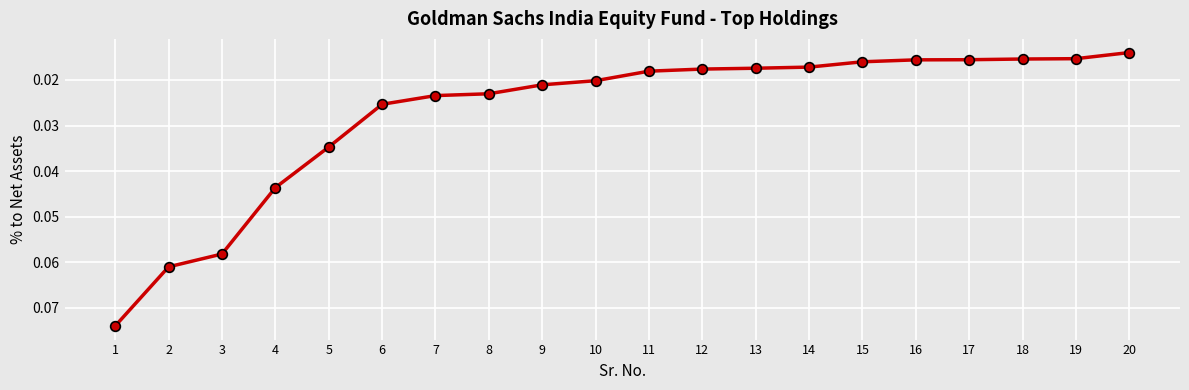

The chart shows a value of 0.1 at 4. True or false?

False